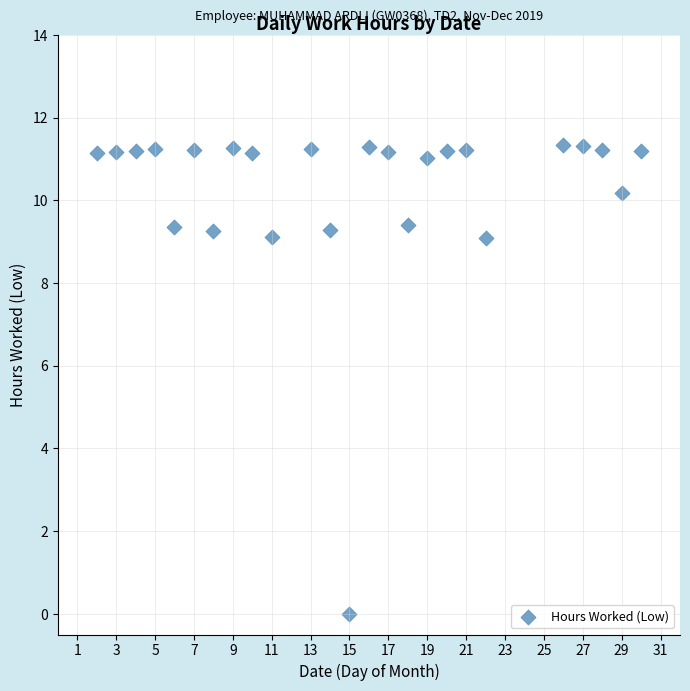

What is the range of Y values (max minus min)?

11.3